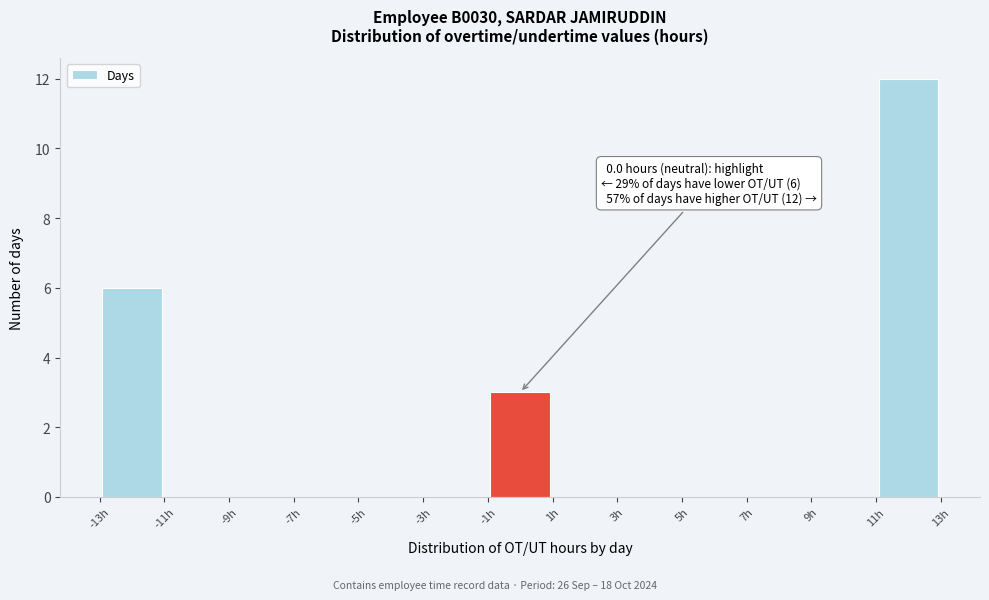

Which range on the x-axis has the tallest bar?

11 to 13